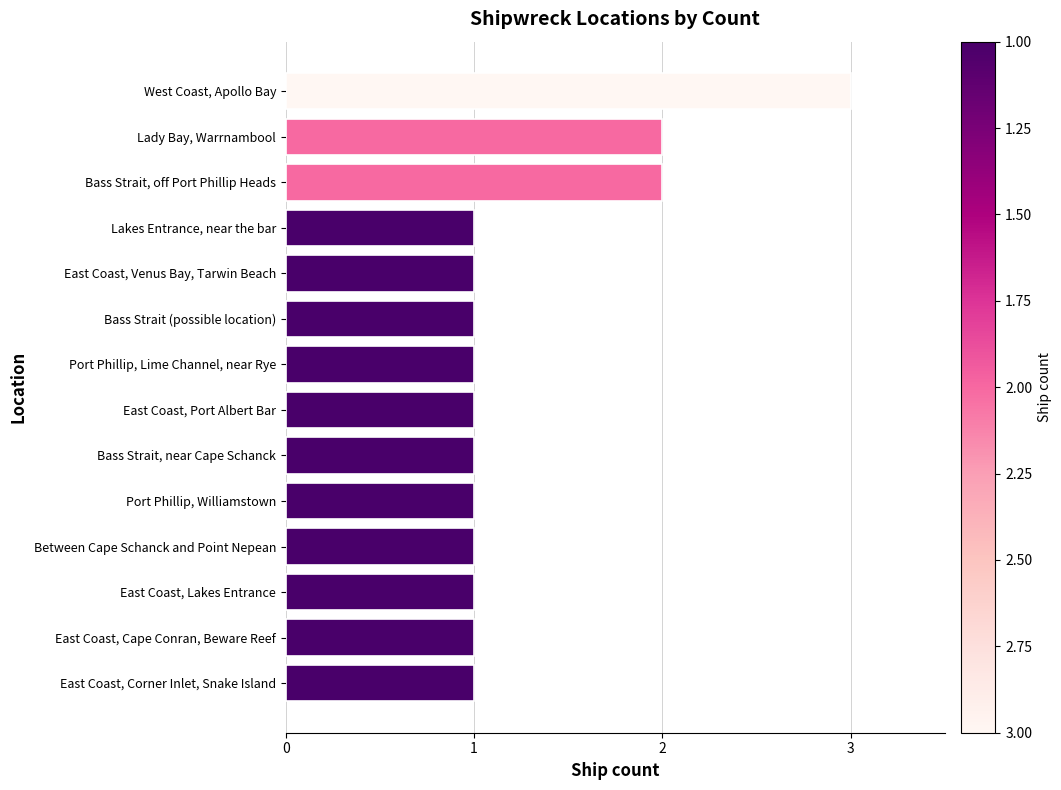

Which label corresponds to the largest value in the chart?

West Coast, Apollo Bay